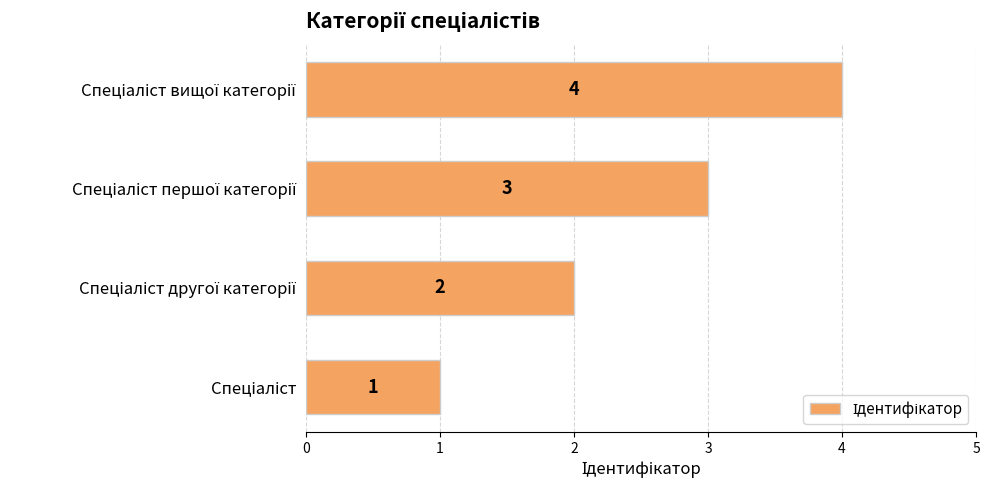

What is the greatest value displayed?

4